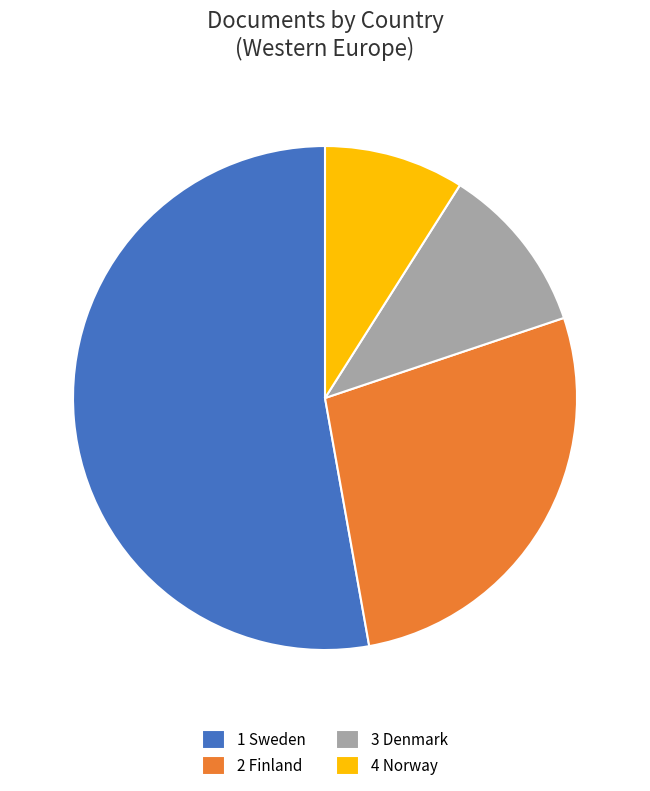

Count the number of slices in the pie.

4